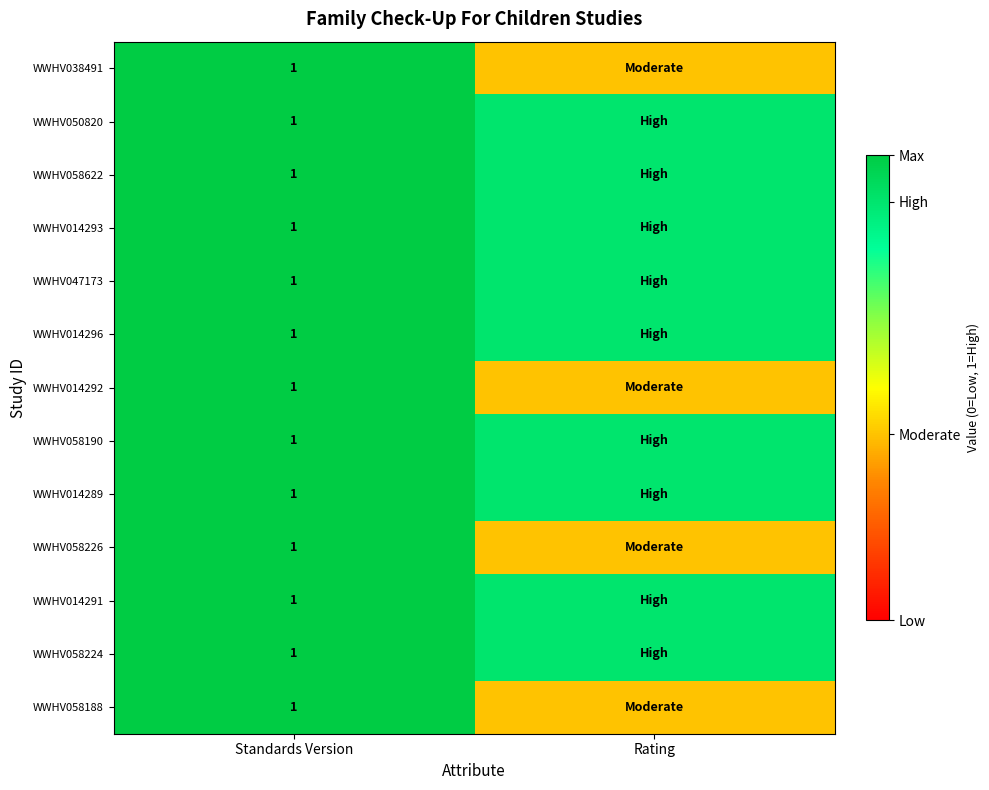

The WWHV058226 series shows 1.0 at Standards Version. True or false?

True